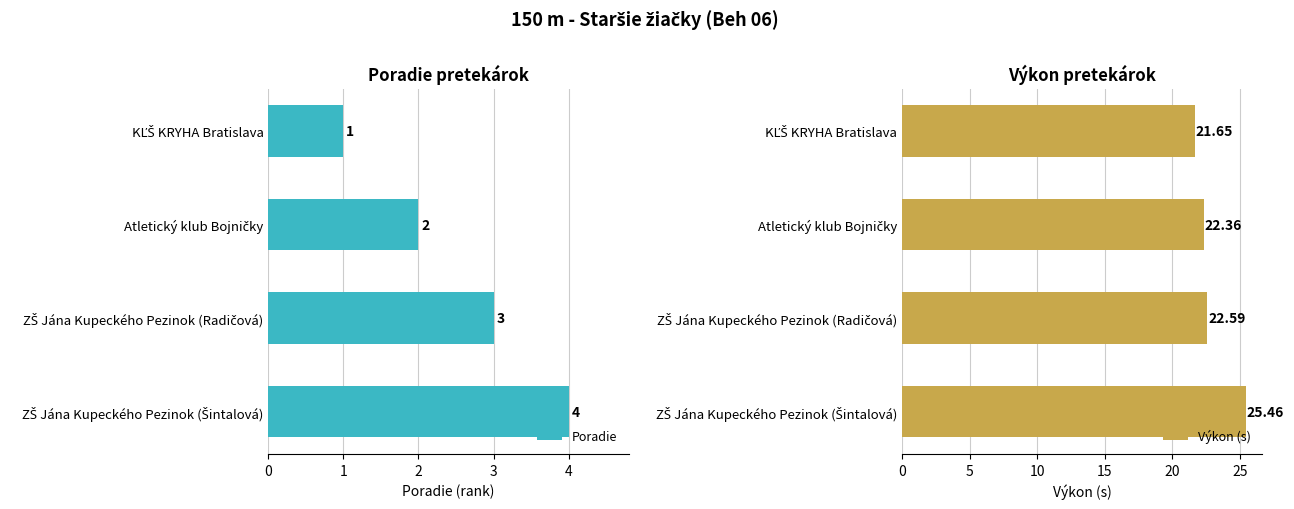

What is the difference between the Výkon (s) values at 2 and 0?

0.9